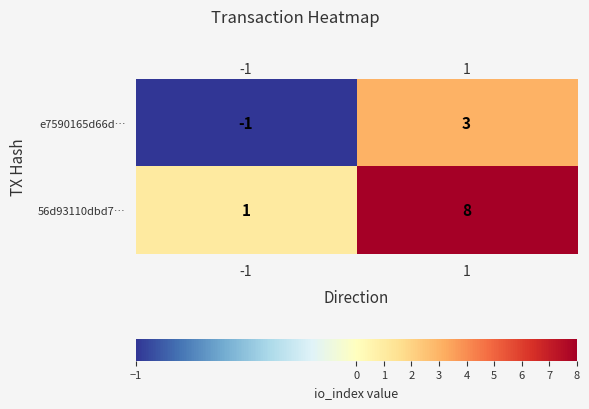

What is the total value across all series at 1?

11